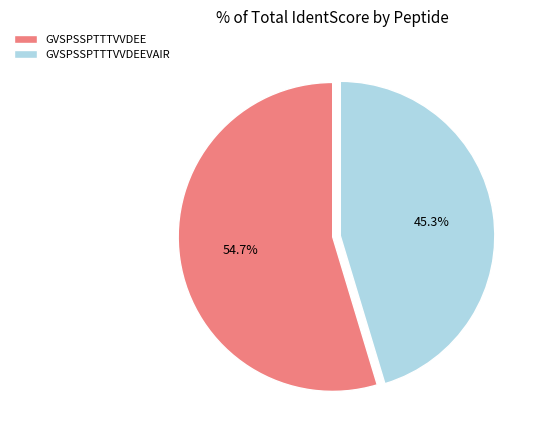

Between GVSPSSPTTTVVDEE and GVSPSSPTTTVVDEEVAIR, which is larger?

GVSPSSPTTTVVDEE